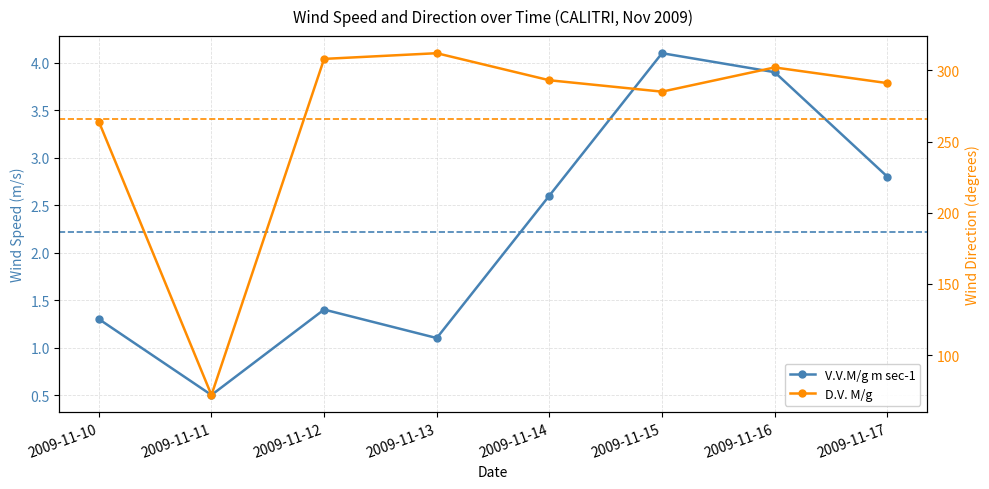

How many values in the V.V.M/g m sec-1 series exceed 2?

4